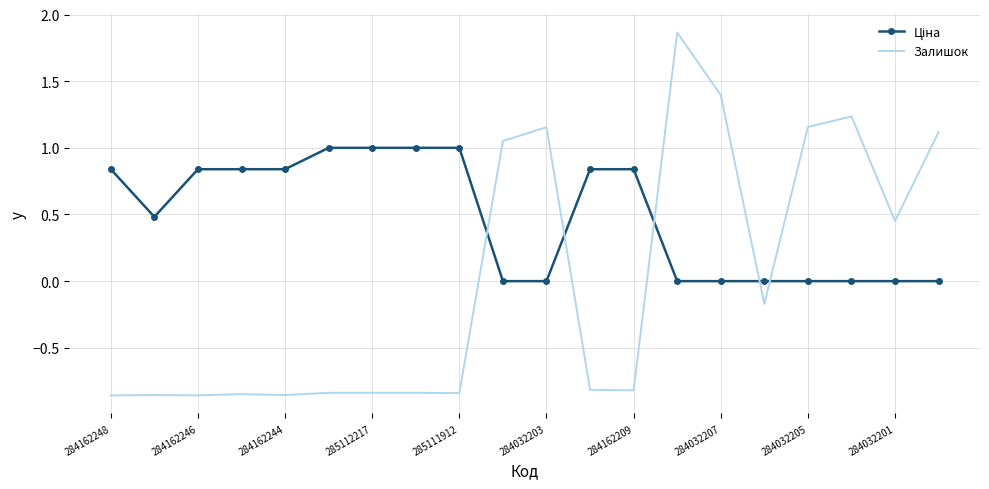

Which series has the largest range (max minus min)?

Залишок